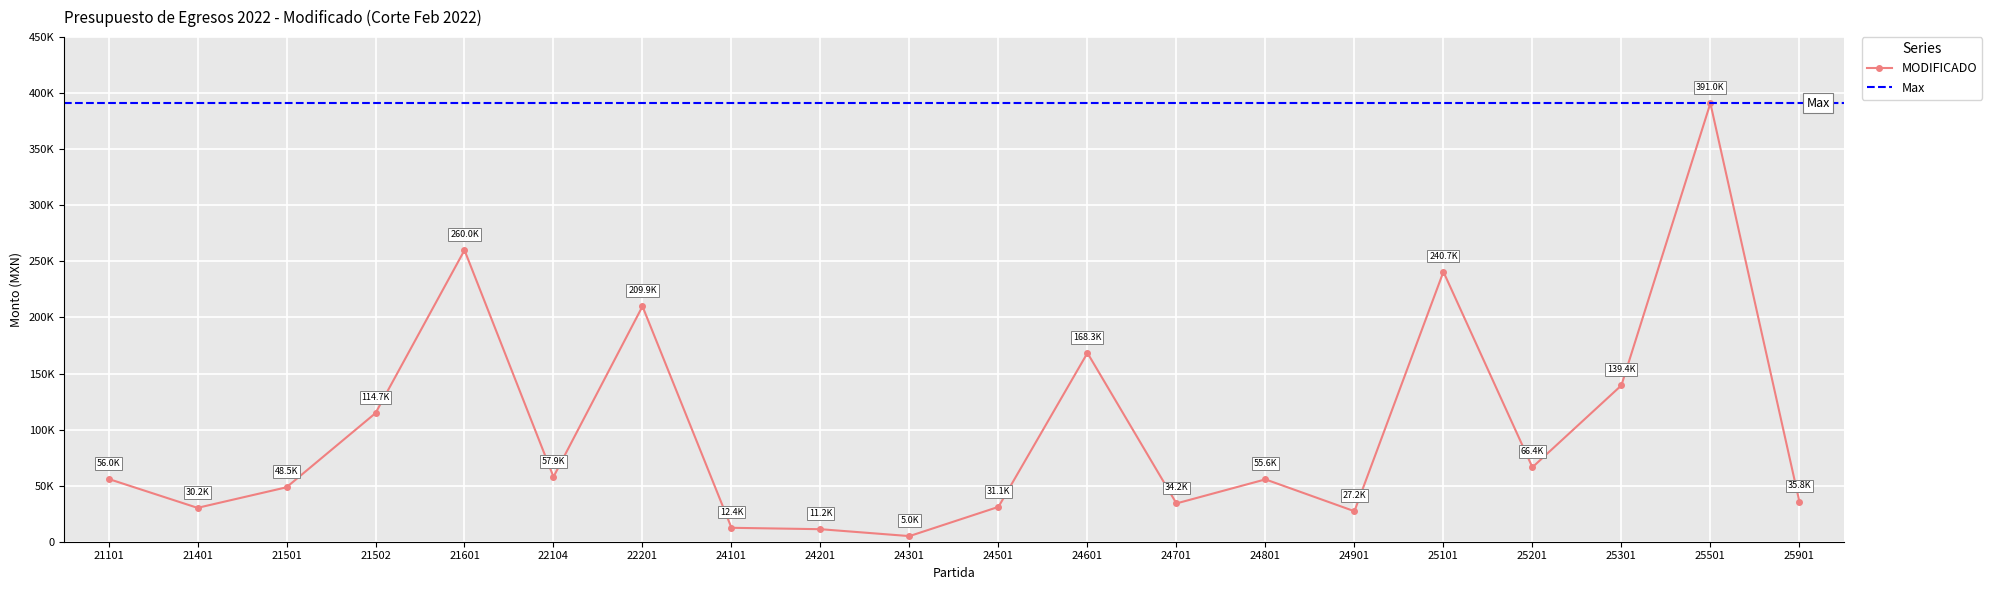

What is the minimum value shown in the chart?

5012.4